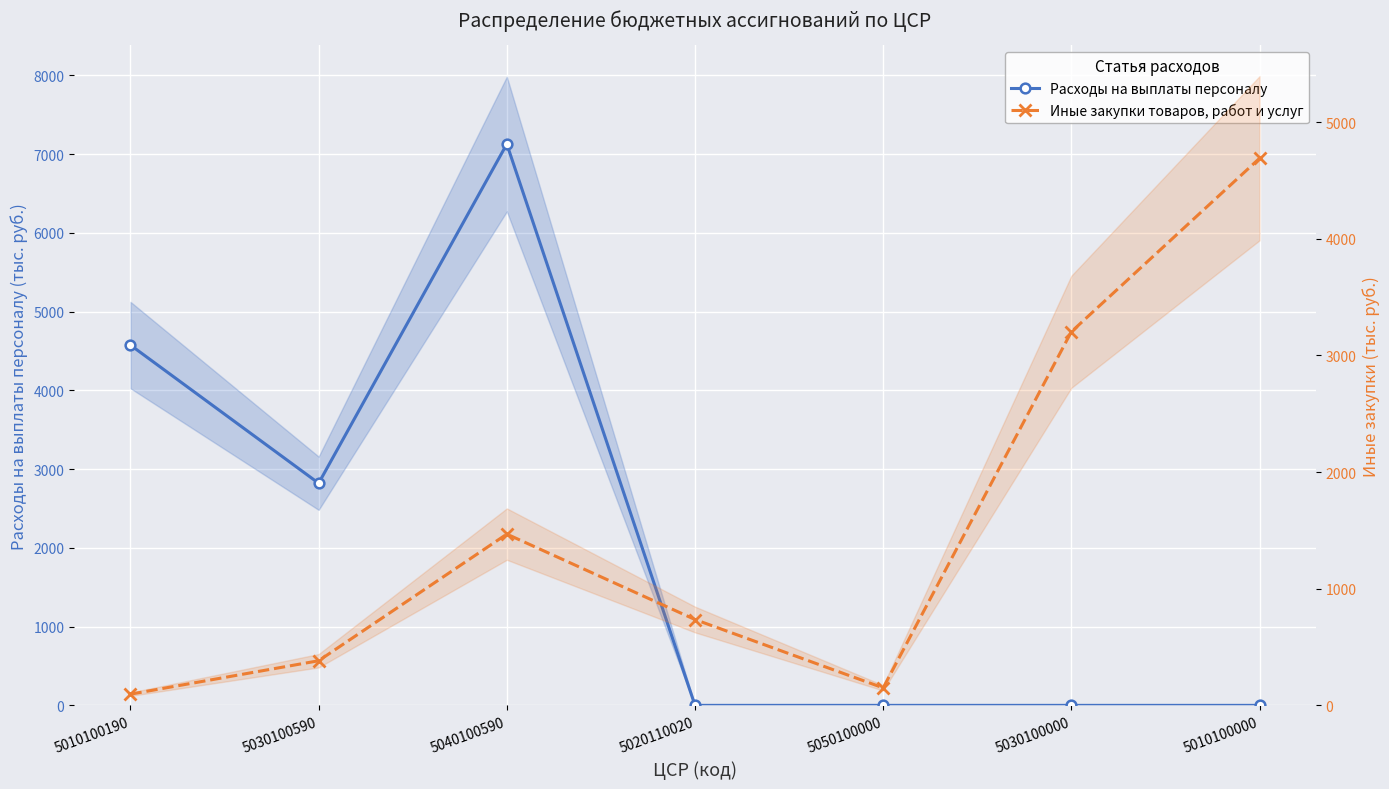

What is the average value of the Иные закупки товаров, работ и услуг series?

1532.3